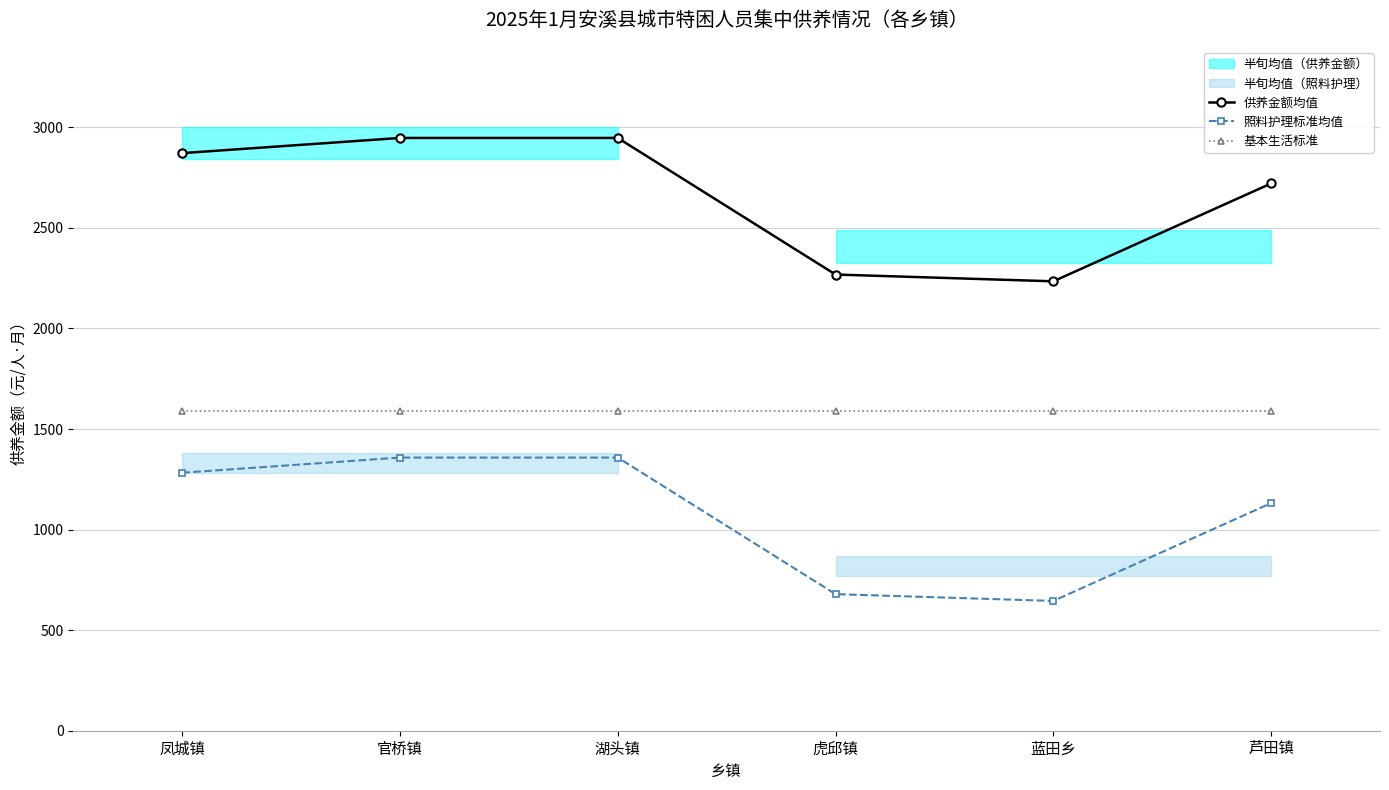

What is the difference between the second highest and second lowest values in the 供养金额均值 series?

679.0